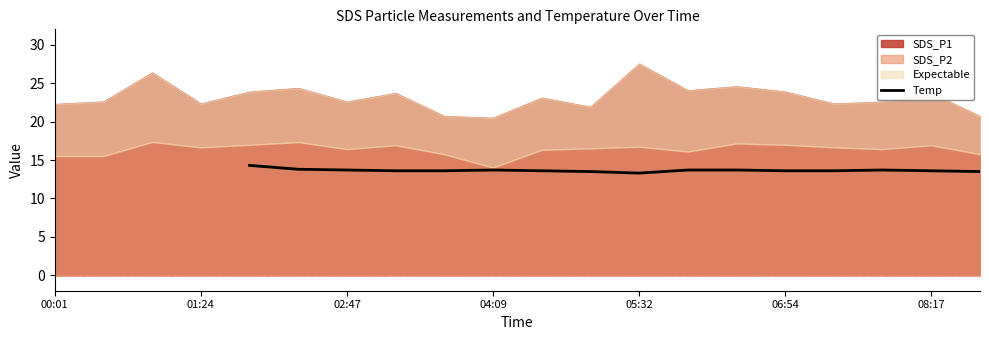

What is the minimum value shown in the chart?

13.3